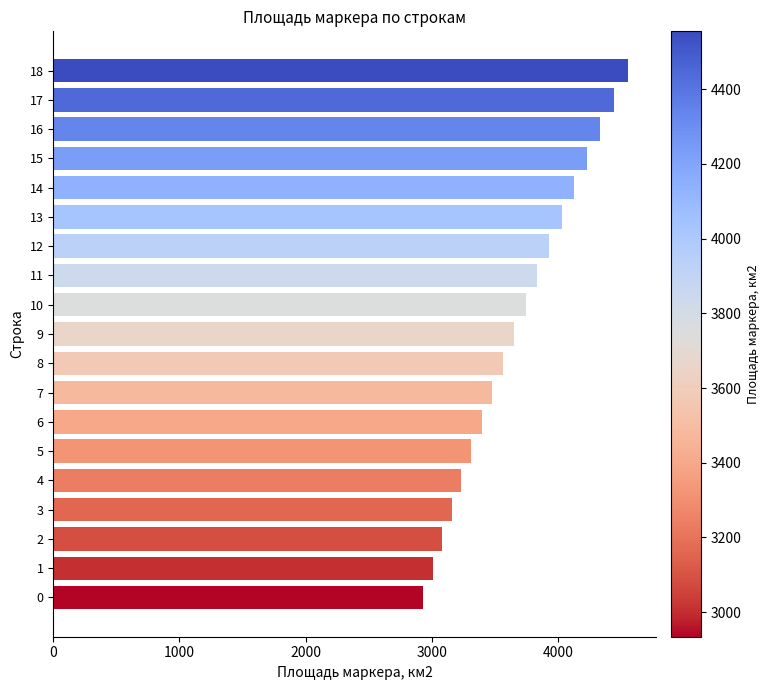

Reading top to bottom, list all the values displayed in this chart.

18=4554.8	17=4445.0	16=4337.8	15=4233.2	14=4131.1	13=4031.5	12=3934.2	11=3839.3	10=3746.6	9=3656.2	8=3568.0	7=3481.9	6=3397.8	5=3315.8	4=3235.7	3=3157.6	2=3081.3	1=3006.9	0=2934.3